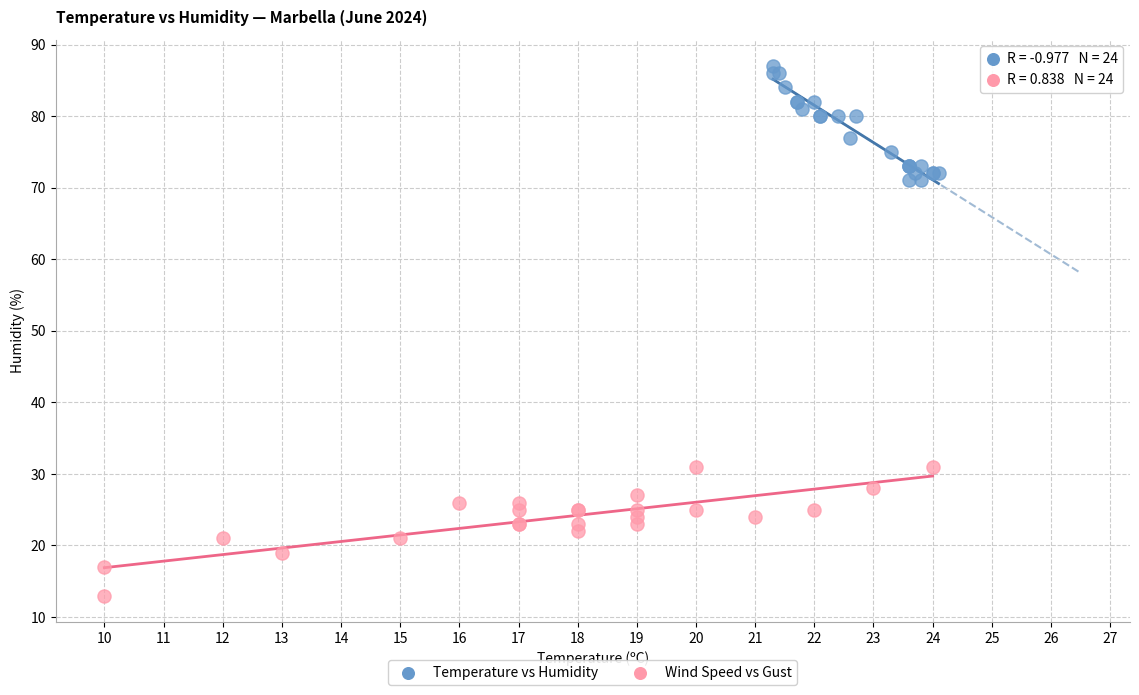

What are all the series names shown in the legend?

Temperature vs Humidity, Wind Speed vs Gust